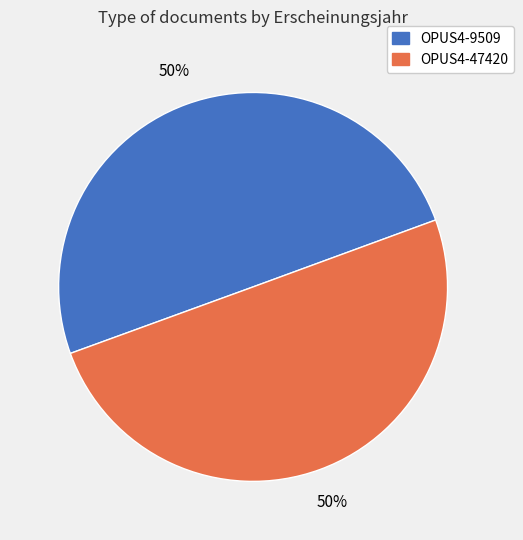

Do OPUS4-9509 and OPUS4-47420 together represent more than half of the pie?

Yes